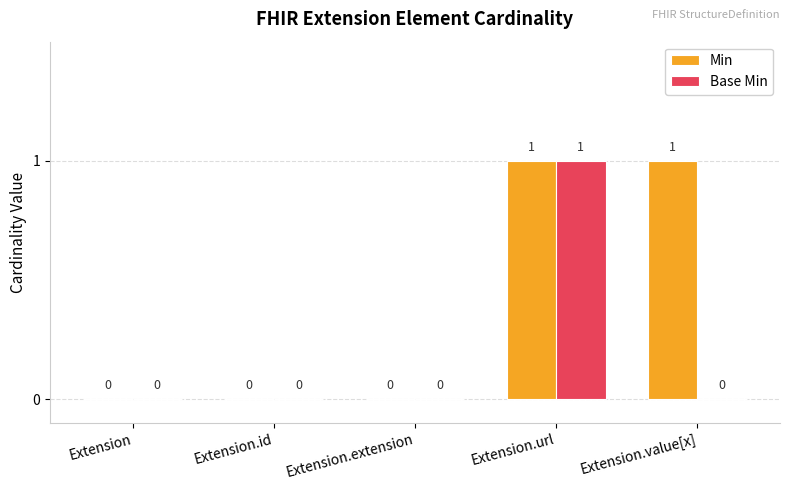

How many Base Min values are between 0 and 1?

5